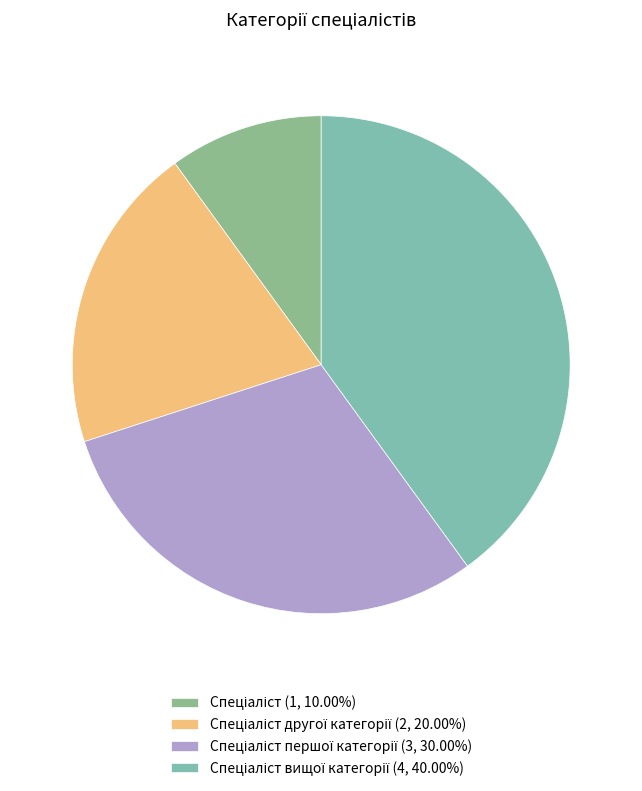

Which category has the smallest portion of the pie?

Спеціаліст